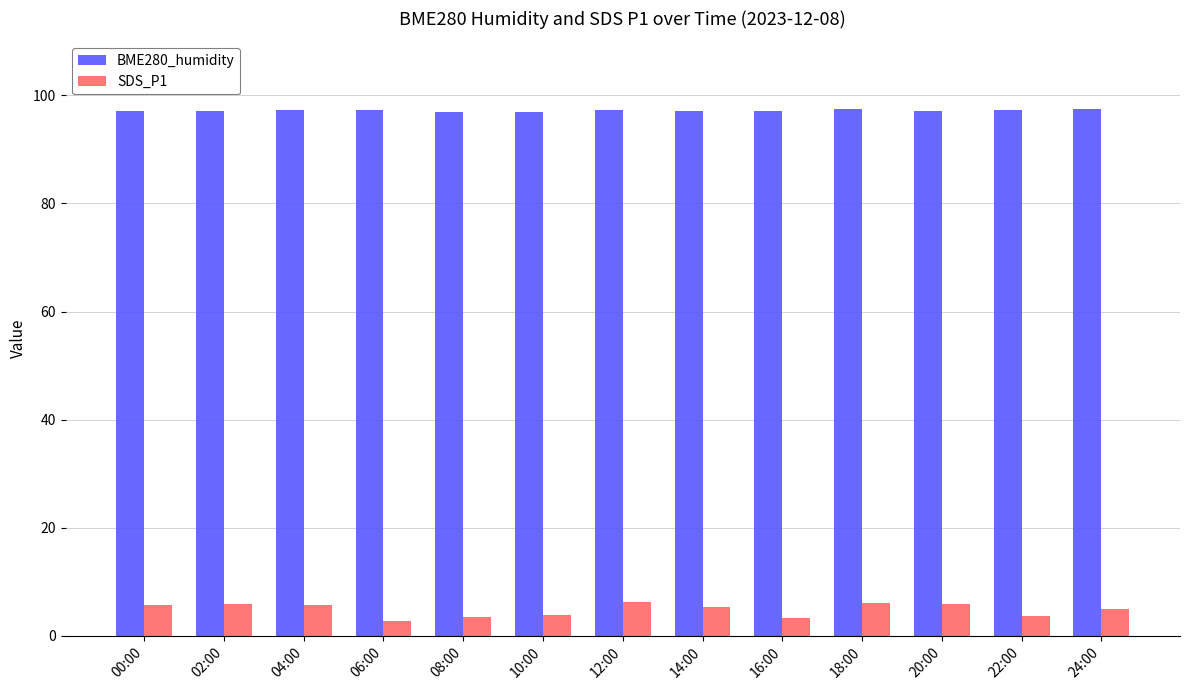

What is the maximum value shown in the chart?

97.5